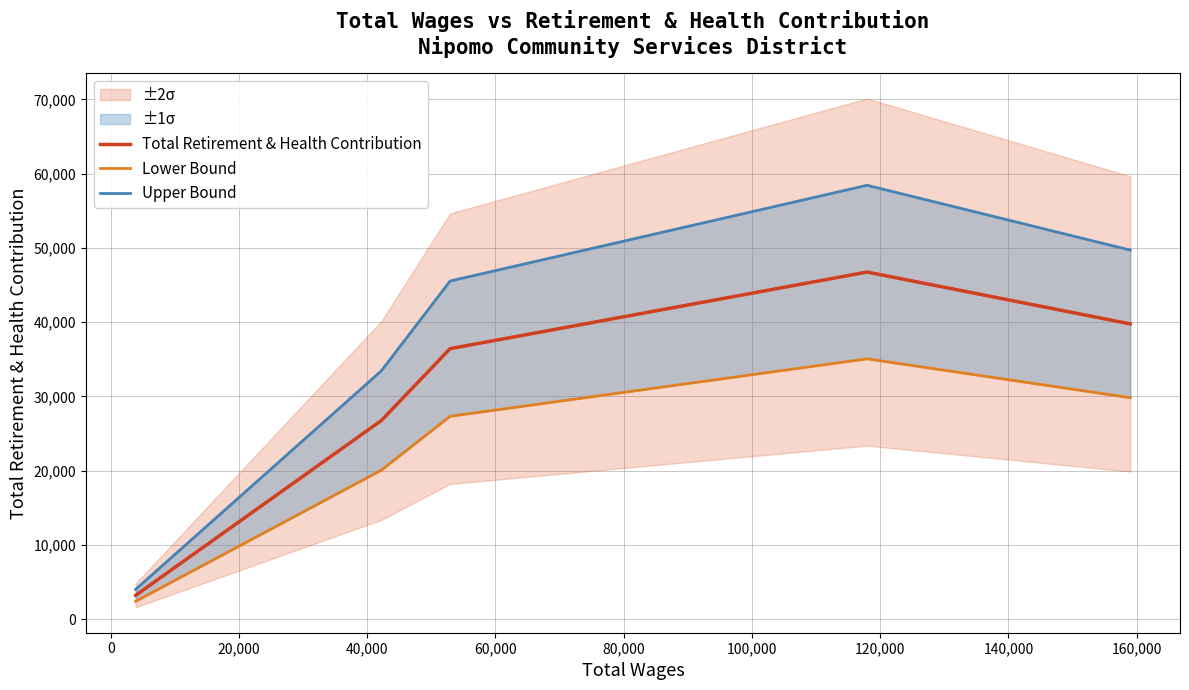

What is the highest value of the Total Retirement & Health Contribution series?

46746